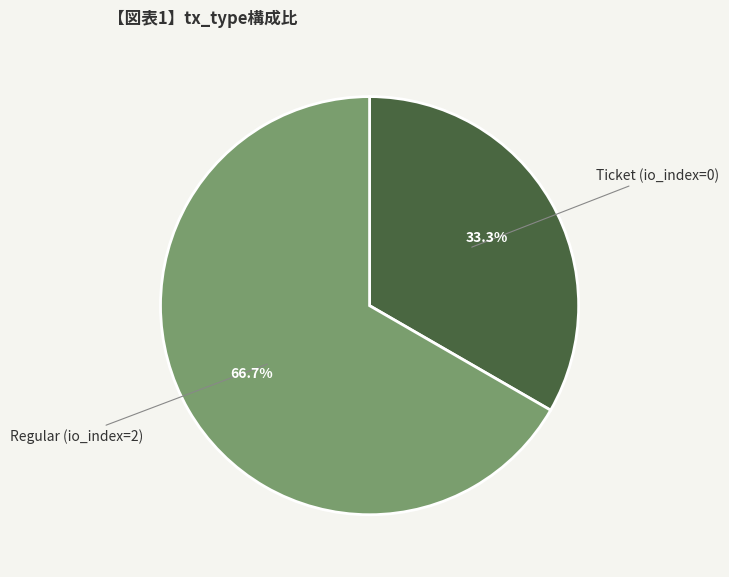

To the nearest percent, what is the difference between the largest and smallest slice percentages?

33%